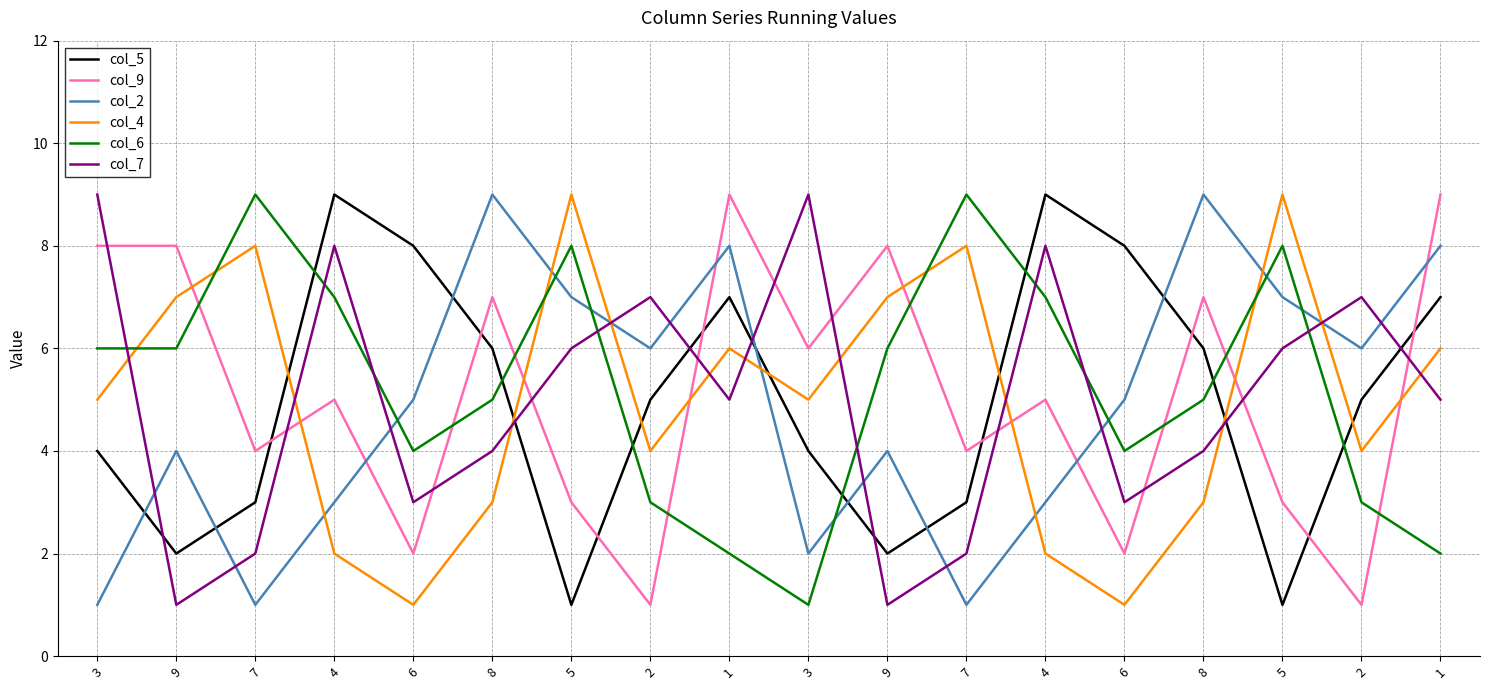

True or false: col_2 has a value of 4 at 4.

False